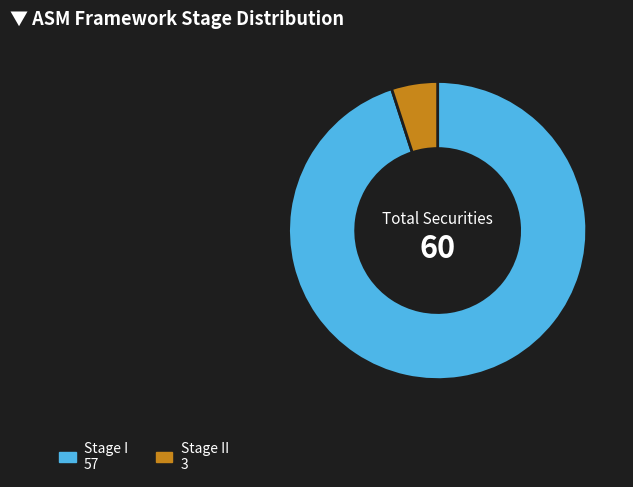

Count the number of slices in the pie.

2